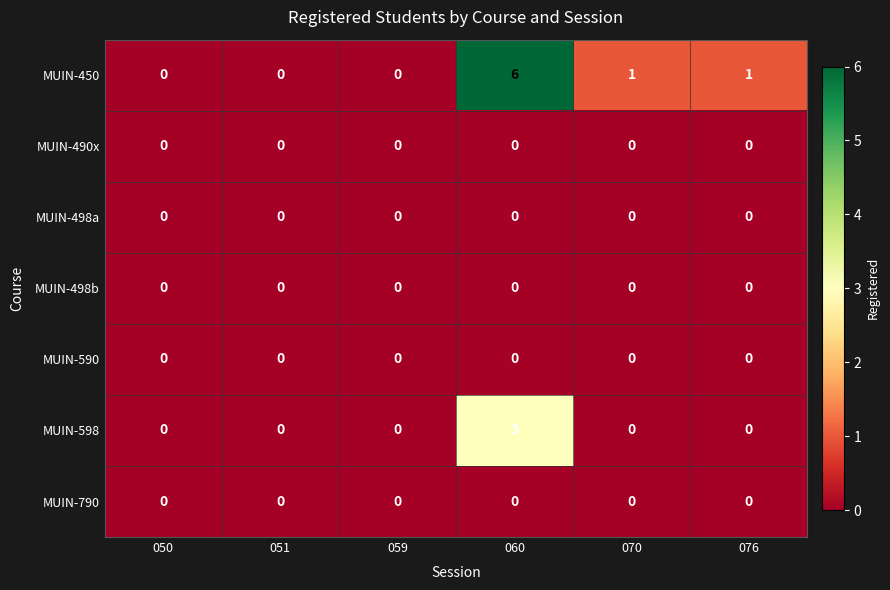

What is the total value across all series at 060?

9